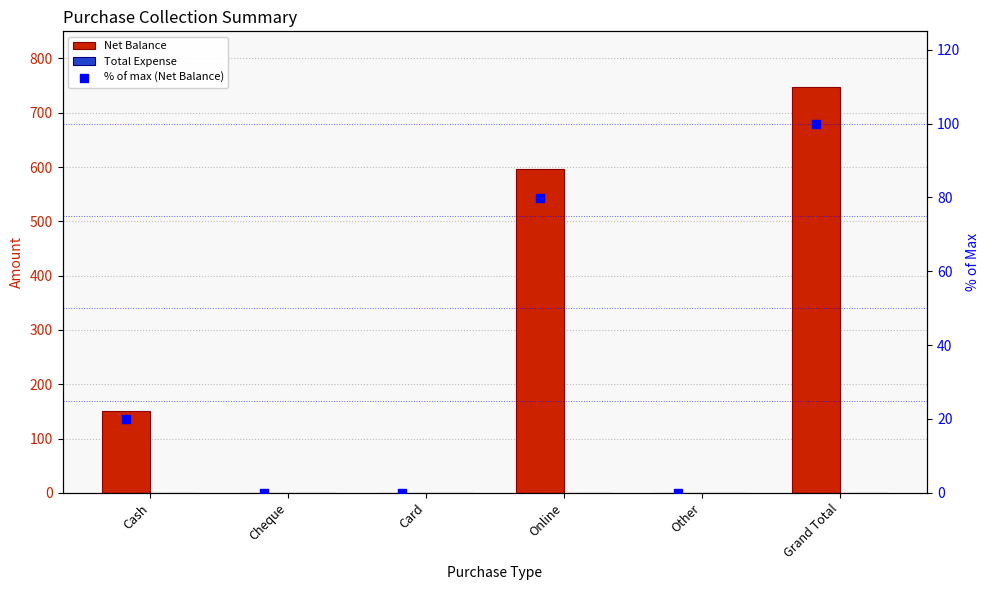

At how many categories does at least one series exceed 653?

1